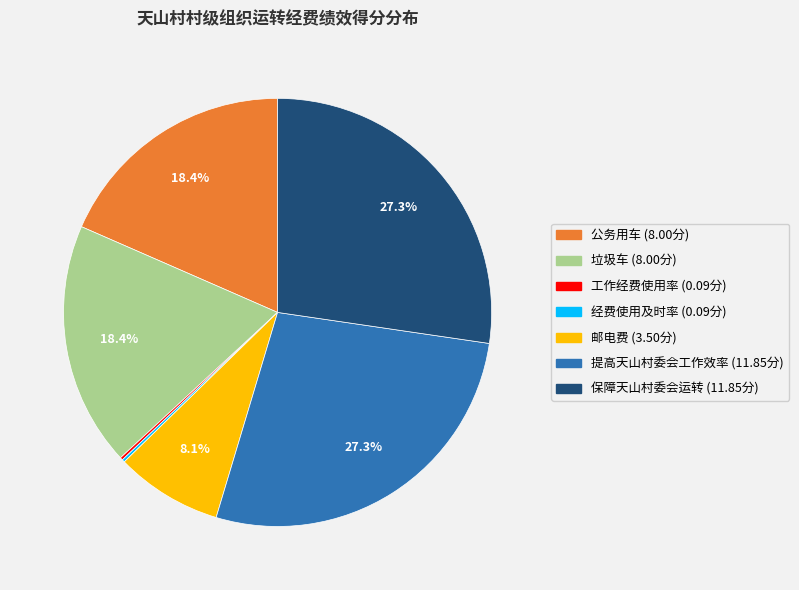

Is there a majority slice in this chart?

No